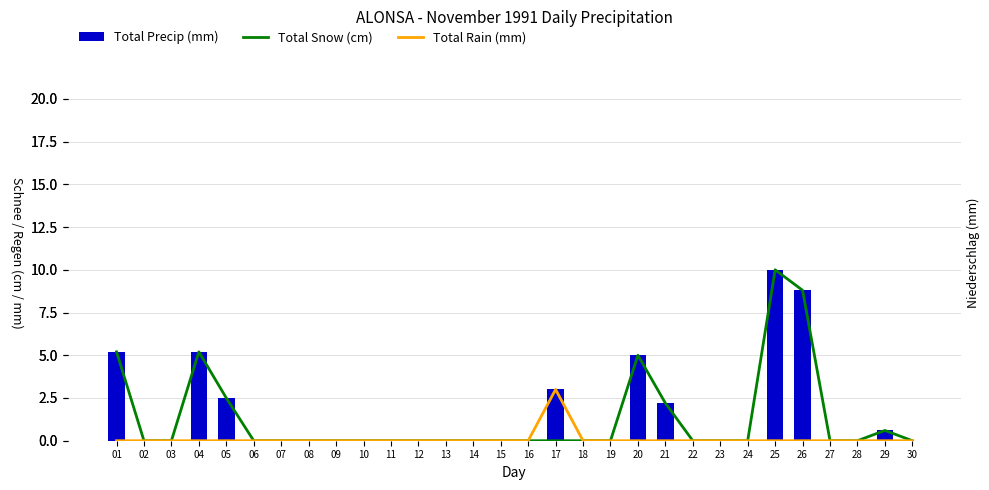

Reading left to right, what are all the values shown in this chart?

Total Precip (mm): 01=5.2	02=0.0	03=0.0	04=5.2	05=2.5	06=0.0	07=0.0	08=0.0	09=0.0	10=0.0	11=0.0	12=0.0	13=0.0	14=0.0	15=0.0	16=0.0	17=3.0	18=0.0	19=0.0	20=5.0	21=2.2	22=0.0	23=0.0	24=0.0	25=10.0	26=8.8	27=0.0	28=0.0	29=0.6	30=0.0
Total Snow (cm): 01=5.2	02=0.0	03=0.0	04=5.2	05=2.5	06=0.0	07=0.0	08=0.0	09=0.0	10=0.0	11=0.0	12=0.0	13=0.0	14=0.0	15=0.0	16=0.0	17=0.0	18=0.0	19=0.0	20=5.0	21=2.2	22=0.0	23=0.0	24=0.0	25=10.0	26=8.8	27=0.0	28=0.0	29=0.6	30=0.0
Total Rain (mm): 01=0.0	02=0.0	03=0.0	04=0.0	05=0.0	06=0.0	07=0.0	08=0.0	09=0.0	10=0.0	11=0.0	12=0.0	13=0.0	14=0.0	15=0.0	16=0.0	17=3.0	18=0.0	19=0.0	20=0.0	21=0.0	22=0.0	23=0.0	24=0.0	25=0.0	26=0.0	27=0.0	28=0.0	29=0.0	30=0.0